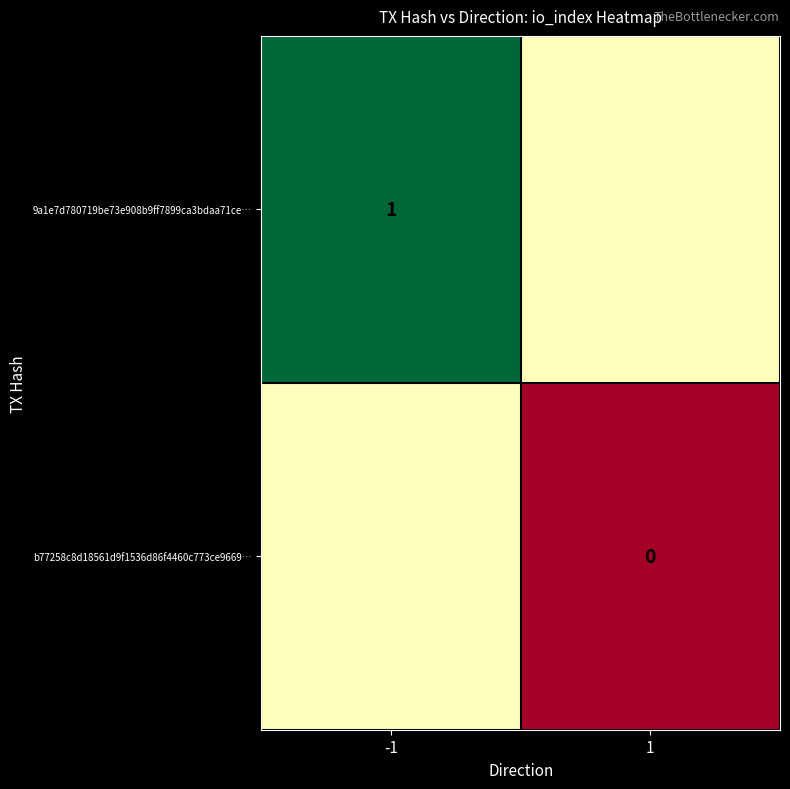

Is the value of b77258c8d18561d9f1536d86f4460c773ce9669… at 1 greater than the value of 9a1e7d780719be73e908b9ff7899ca3bdaa71ce… at -1?

No